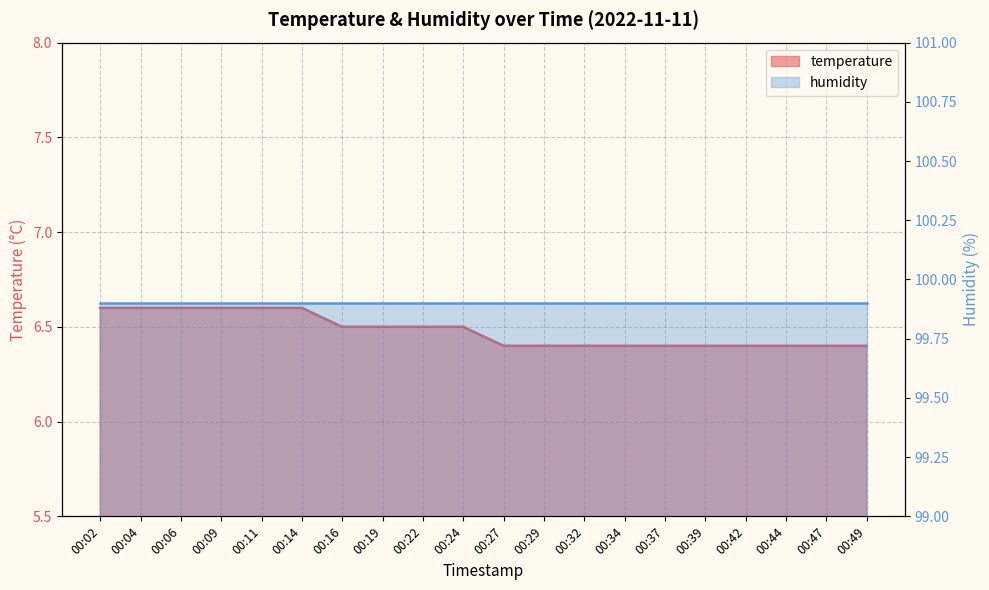

True or false: the data shows 6.5 at 00:19.

True